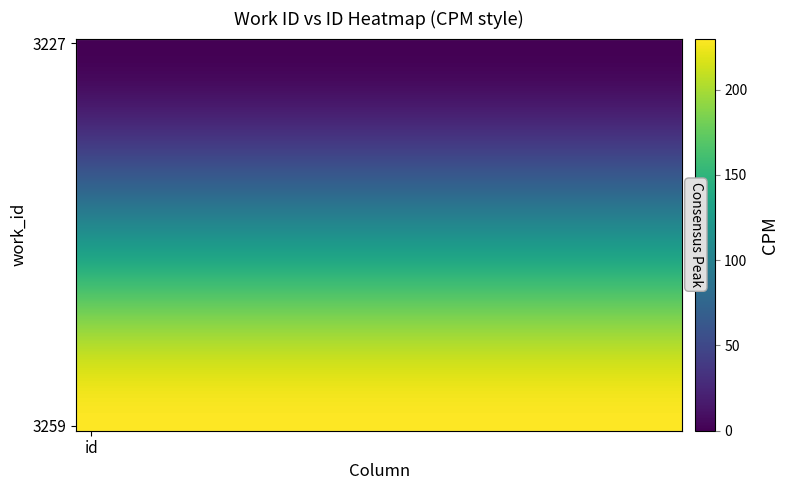

What is the greatest value displayed?

230.0